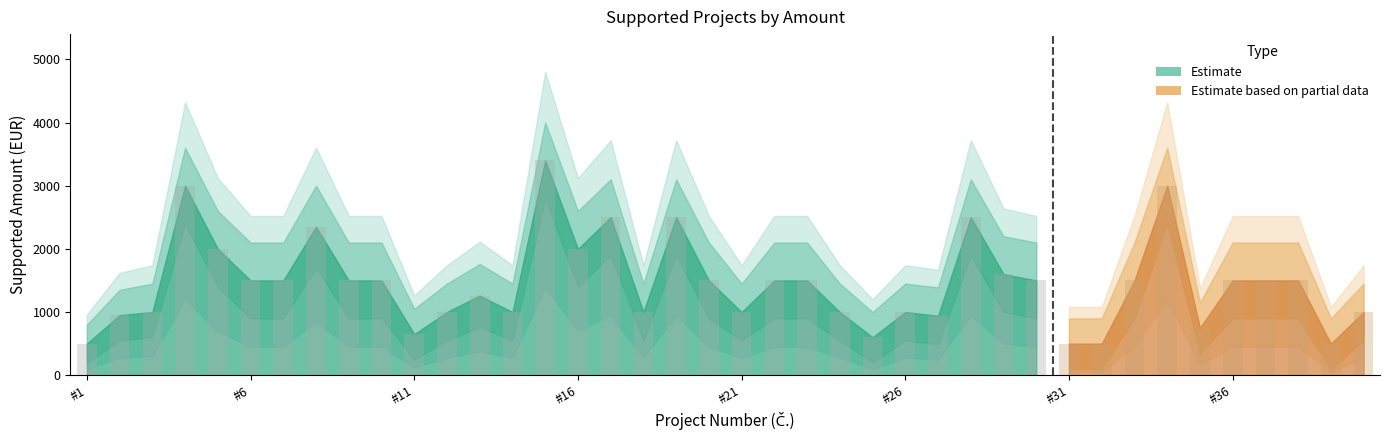

At which category is the sum across all series the highest?

15